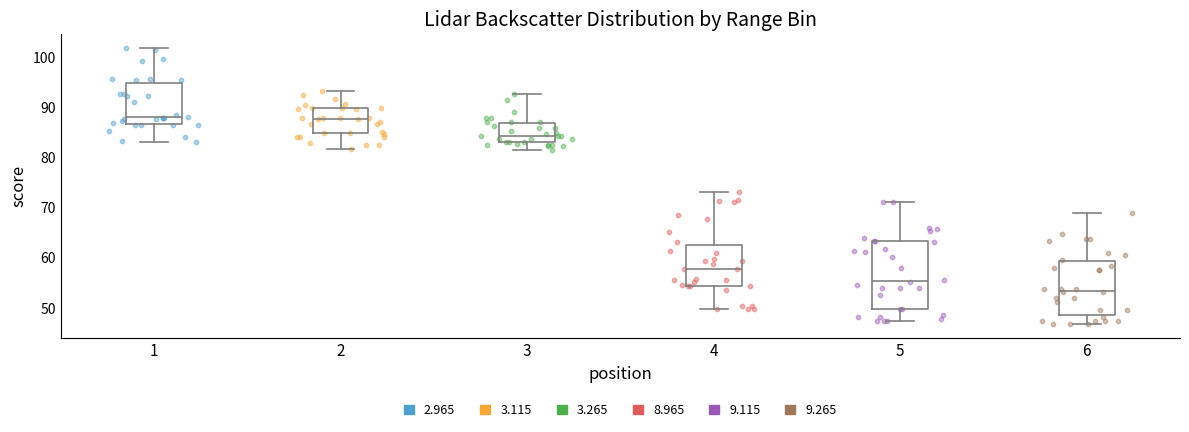

Reading left to right, read every box against the y-axis: the position of its median line, the range the box covers, and the ends of its whiskers. The values are not printed on the chart, so give them approximately, as read against the axis.

1: median 88, box 87 to 95, whiskers 83 to 102
2: median 88, box 85 to 90, whiskers 82 to 93
3: median 84, box 83 to 87, whiskers 82 to 93
4: median 58, box 54 to 63, whiskers 50 to 73
5: median 55, box 50 to 63, whiskers 47 to 71
6: median 53, box 49 to 59, whiskers 47 to 69